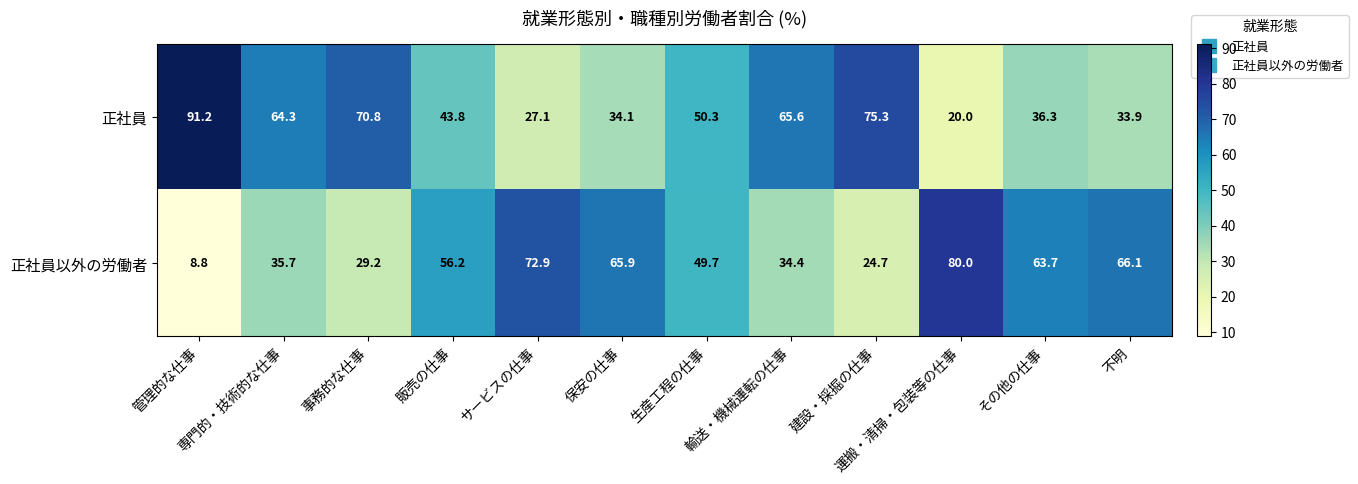

What is the difference between the highest and lowest values at 保安の仕事?

31.8